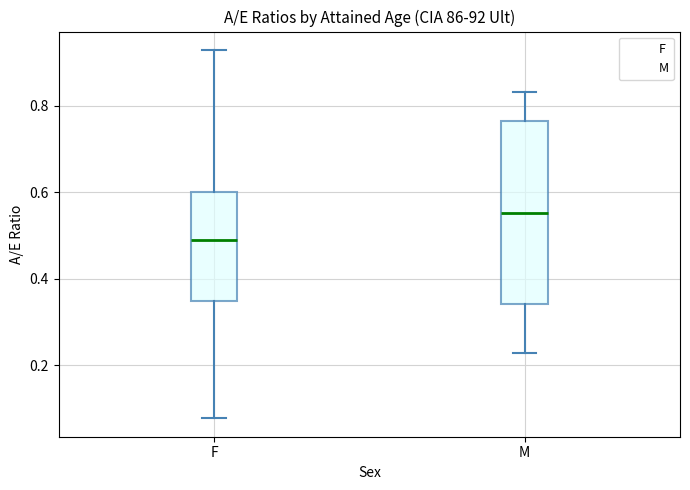

Which box has the lowest median line?

F